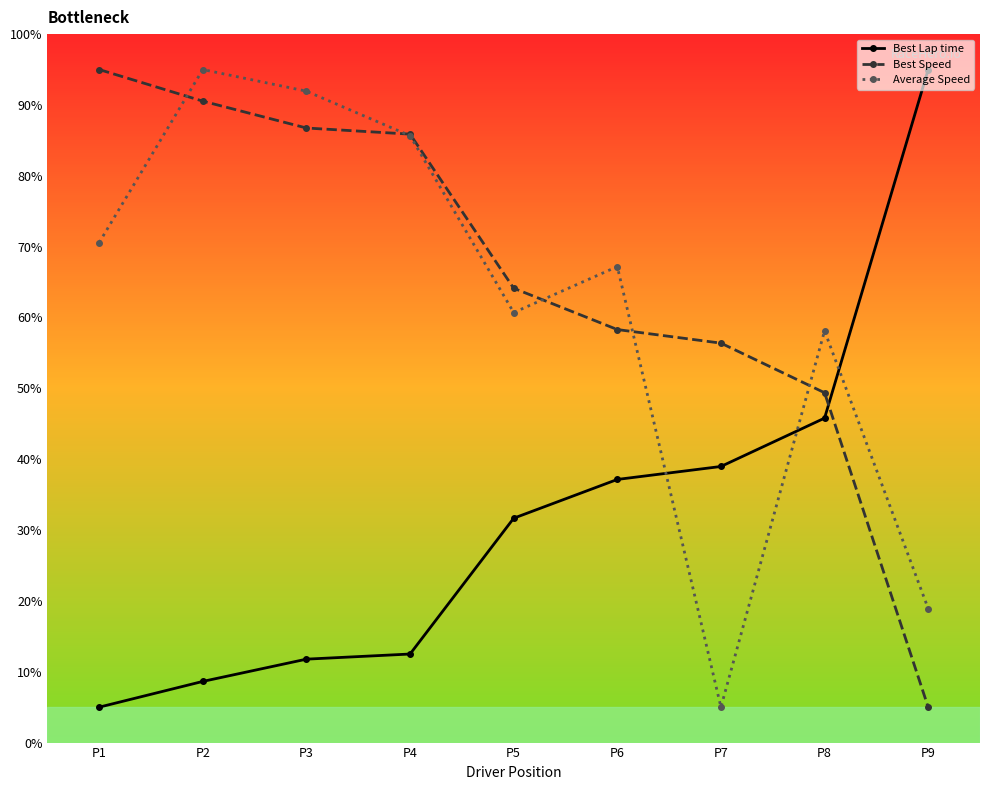

At which category is the sum across all series the highest?

P2